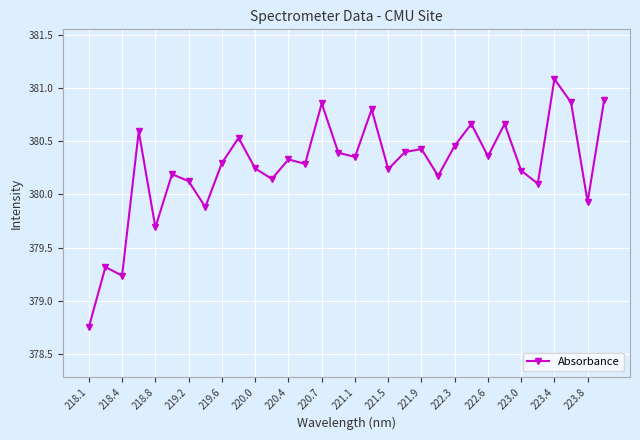

What is the greatest value displayed?

381.1